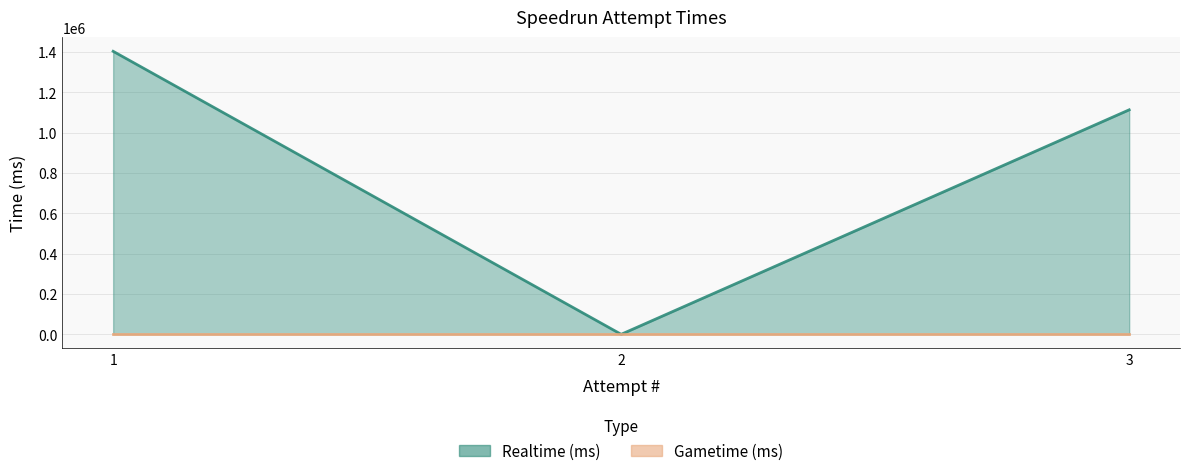

What is the sum of the values at 1 and 2?

1404188